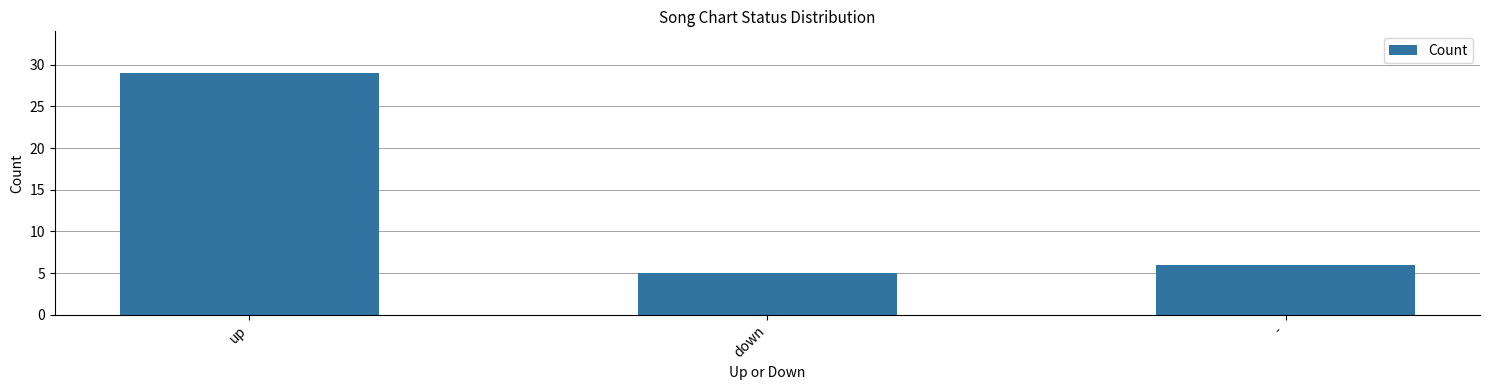

At which category does the chart reach its peak across all series?

up